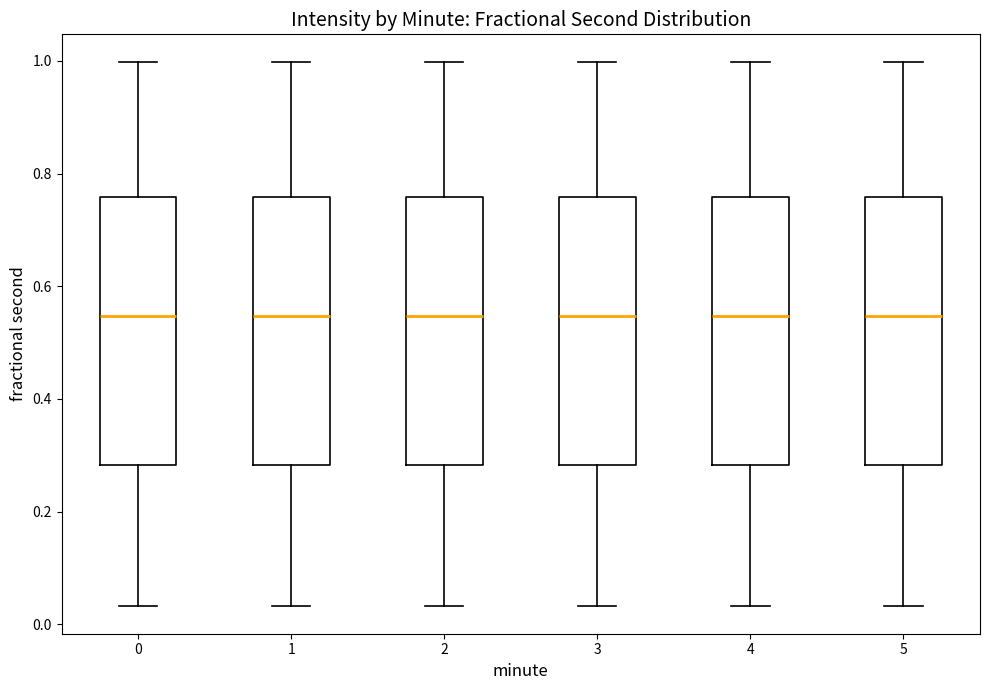

Reading left to right, transcribe this box plot: for each box, give where its median line is, the range the box spans, and where its two whiskers end, as read against the y-axis. The values are not printed on the chart, so give them approximately, as read against the axis.

0: median 0.54, box 0.28 to 0.76, whiskers 0.04 to 1.00
1: median 0.54, box 0.28 to 0.76, whiskers 0.04 to 1.00
2: median 0.54, box 0.28 to 0.76, whiskers 0.04 to 1.00
3: median 0.54, box 0.28 to 0.76, whiskers 0.04 to 1.00
4: median 0.54, box 0.28 to 0.76, whiskers 0.04 to 1.00
5: median 0.54, box 0.28 to 0.76, whiskers 0.04 to 1.00